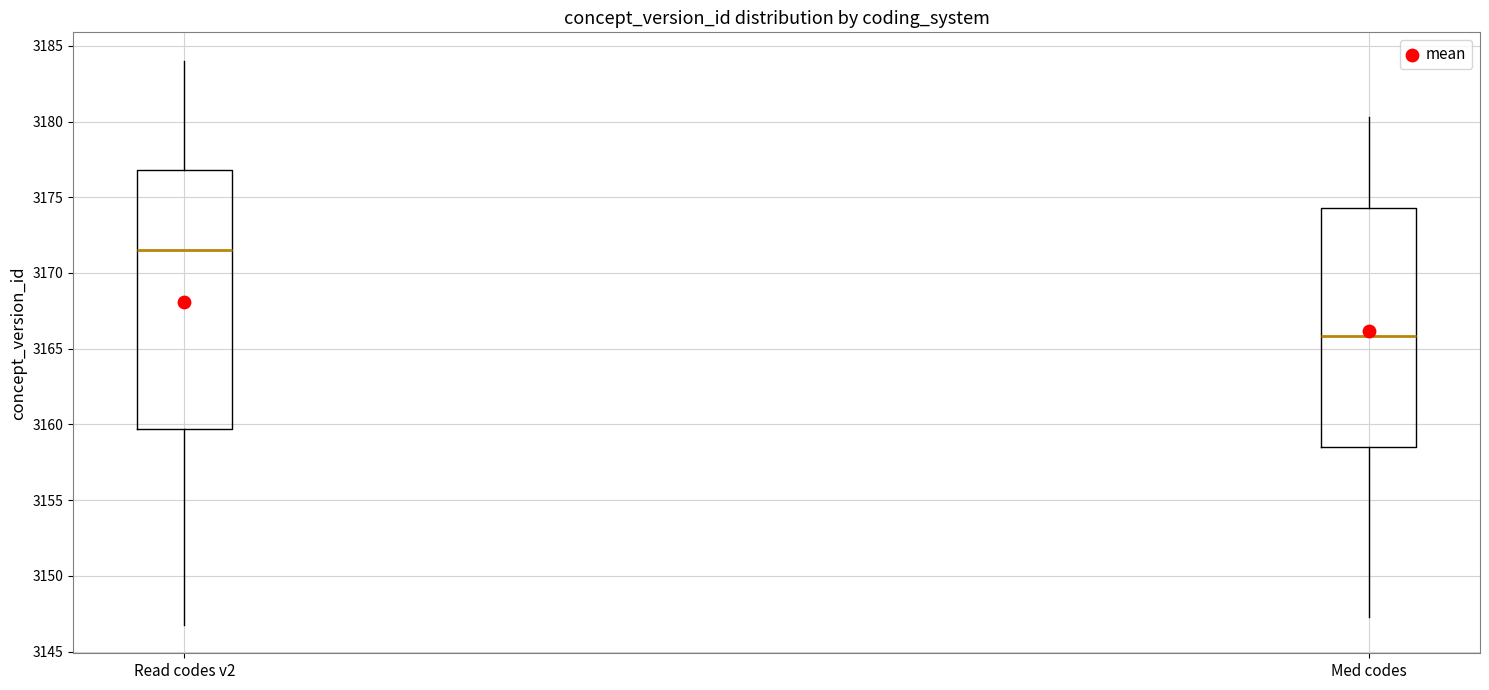

Comparing the boxes themselves (not the whiskers), which one is the tallest?

Read codes v2